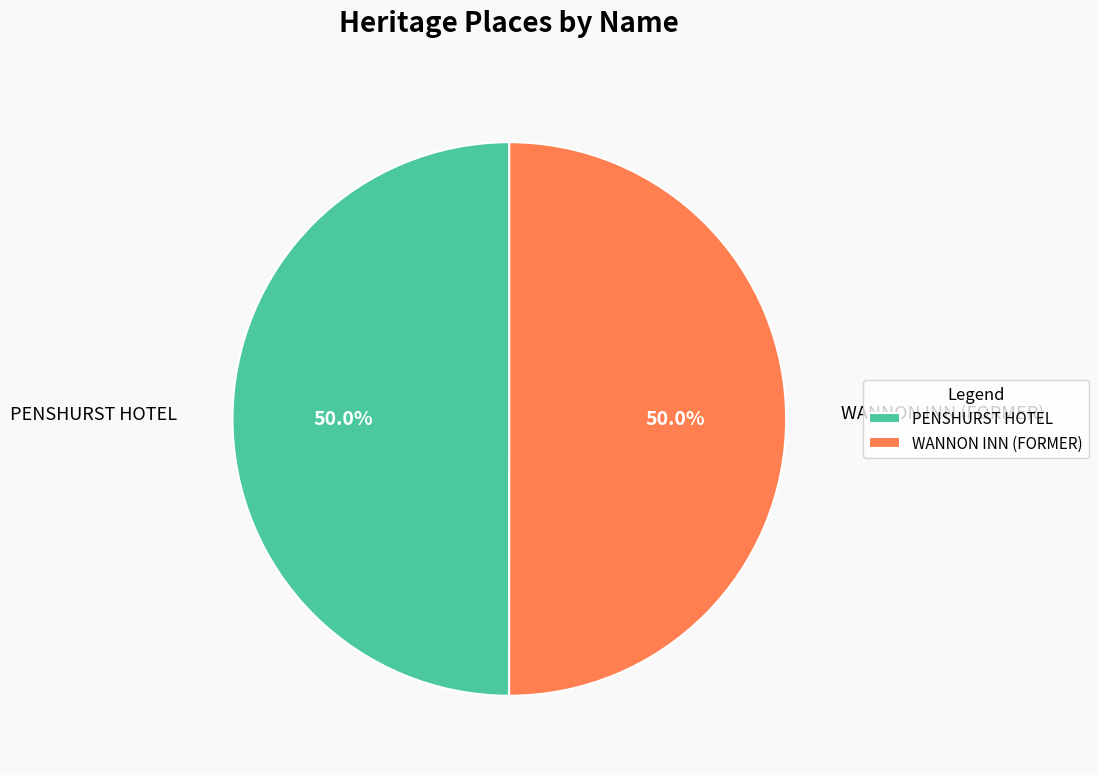

The PENSHURST HOTEL slice represents 50% of the pie. True or false?

True